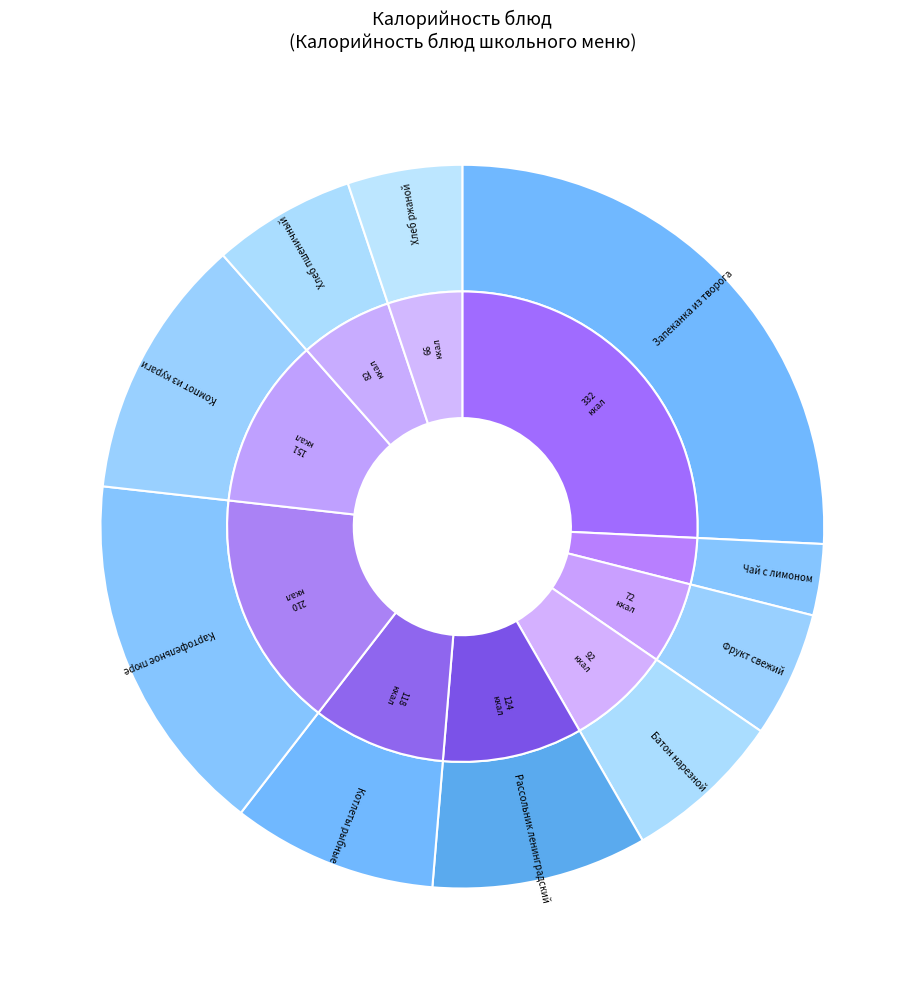

To the nearest percent, what is the combined percentage of Батон нарезной and Котлеты рыбные?

16%